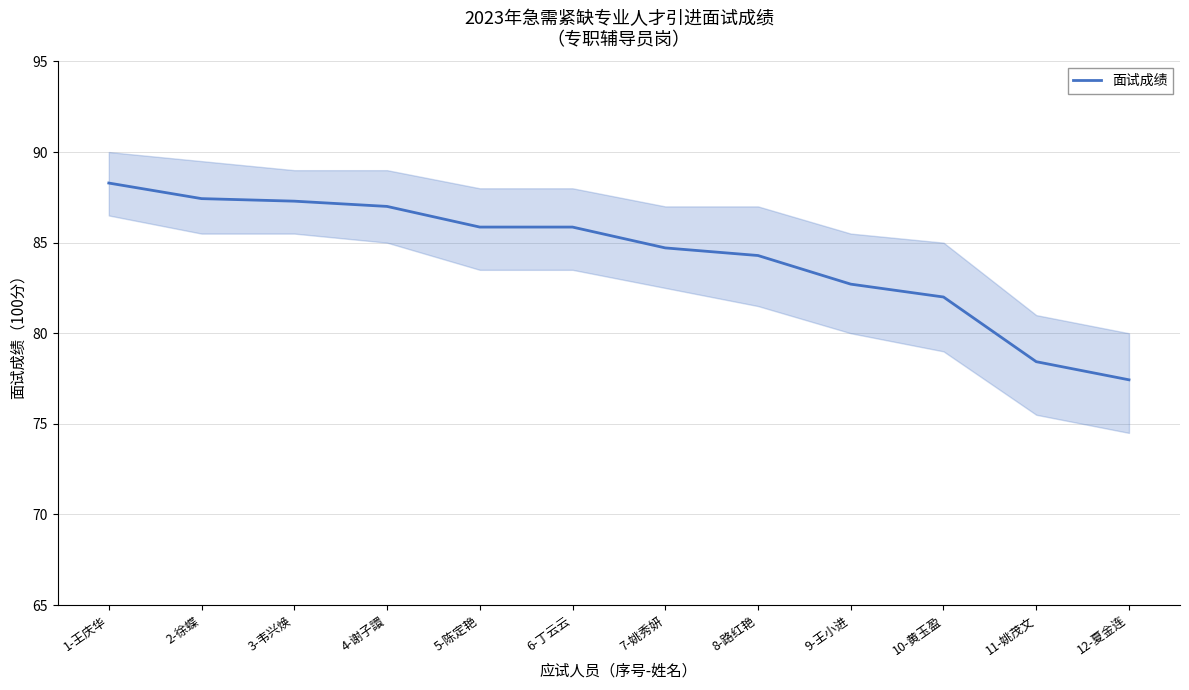

List the labels in order of value, smallest first.

12-夏金连, 11-姚茂文, 10-黄玉盈, 9-王小进, 8-路红艳, 7-姚秀妍, 5-陈定艳, 6-丁云云, 4-谢子譞, 3-韦兴焕, 2-徐蝶, 1-王庆华